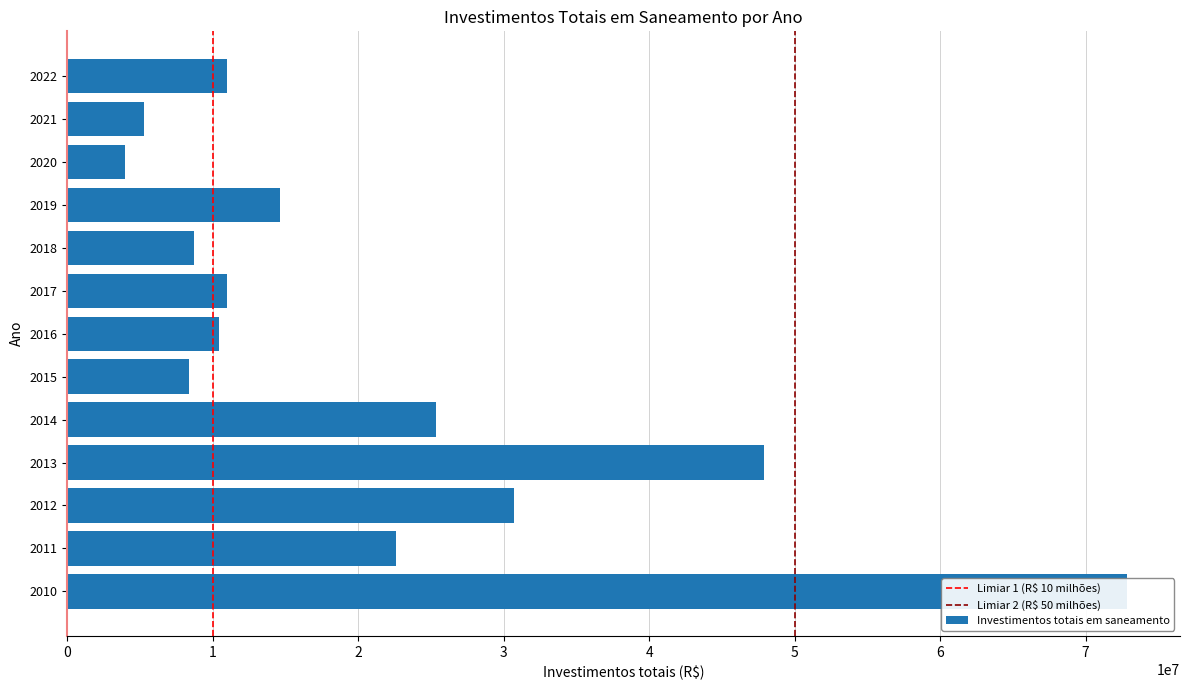

Rank the categories by value from lowest to highest.

2020, 2021, 2015, 2018, 2016, 2017, 2022, 2019, 2011, 2014, 2012, 2013, 2010